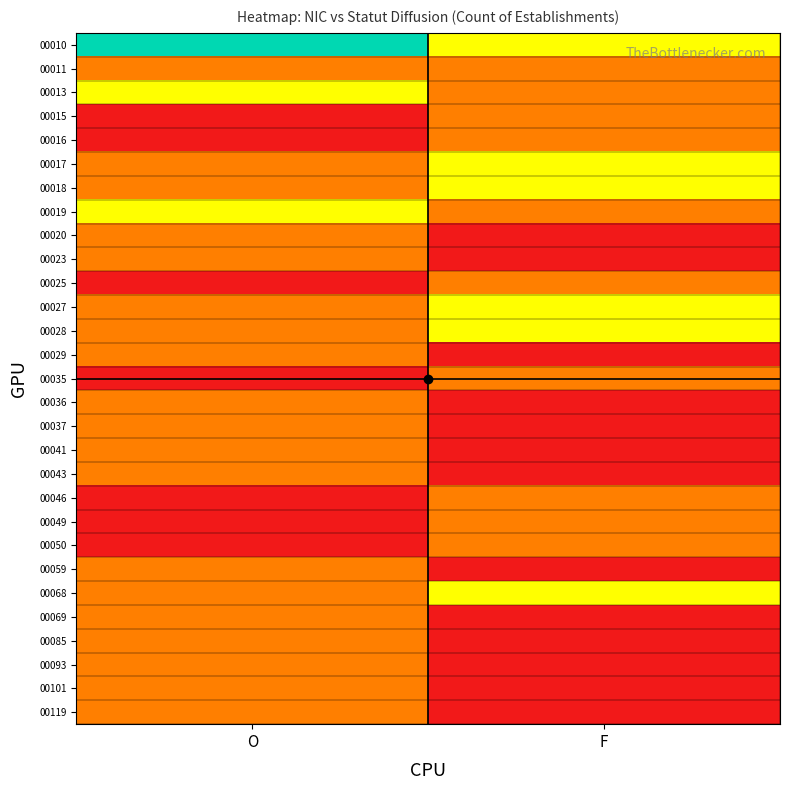

Reading left to right, list all the values displayed in this chart.

00010: O=3	F=2
00011: O=1	F=1
00013: O=2	F=1
00015: O=0	F=1
00016: O=0	F=1
00017: O=1	F=2
00018: O=1	F=2
00019: O=2	F=1
00020: O=1	F=0
00023: O=1	F=0
00025: O=0	F=1
00027: O=1	F=2
00028: O=1	F=2
00029: O=1	F=0
00035: O=0	F=1
00036: O=1	F=0
00037: O=1	F=0
00041: O=1	F=0
00043: O=1	F=0
00046: O=0	F=1
00049: O=0	F=1
00050: O=0	F=1
00059: O=1	F=0
00068: O=1	F=2
00069: O=1	F=0
00085: O=1	F=0
00093: O=1	F=0
00101: O=1	F=0
00119: O=1	F=0